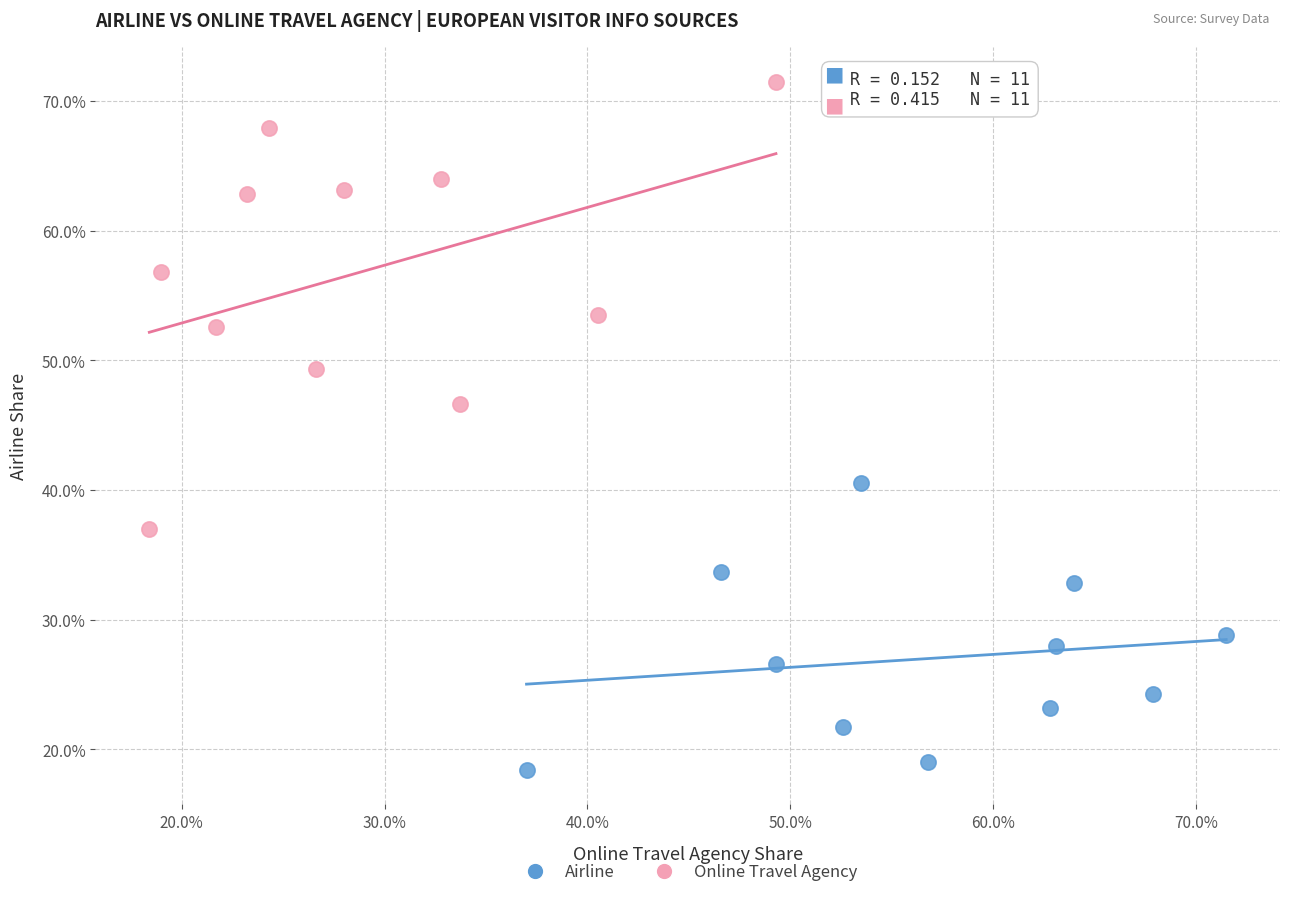

Which series has the widest spread of Y values?

Online Travel Agency